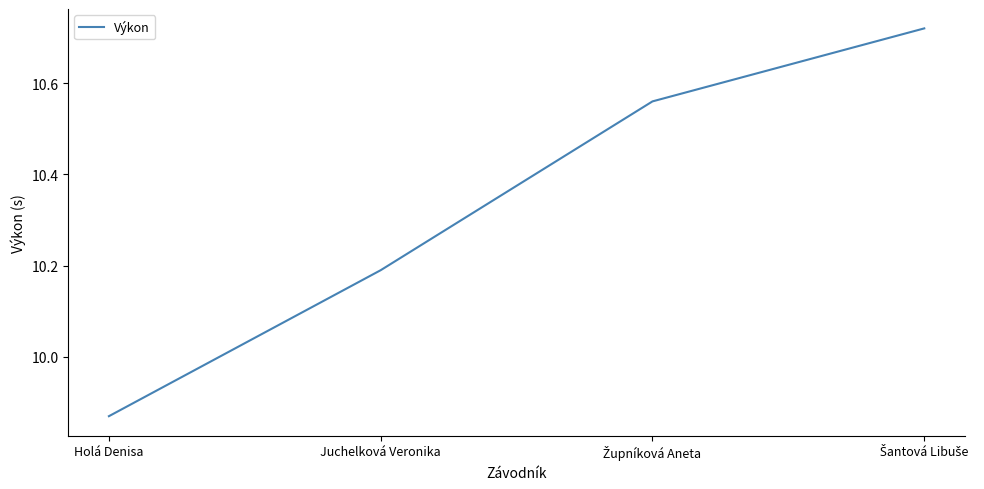

The value at Holá Denisa is 13.0. True or false?

False